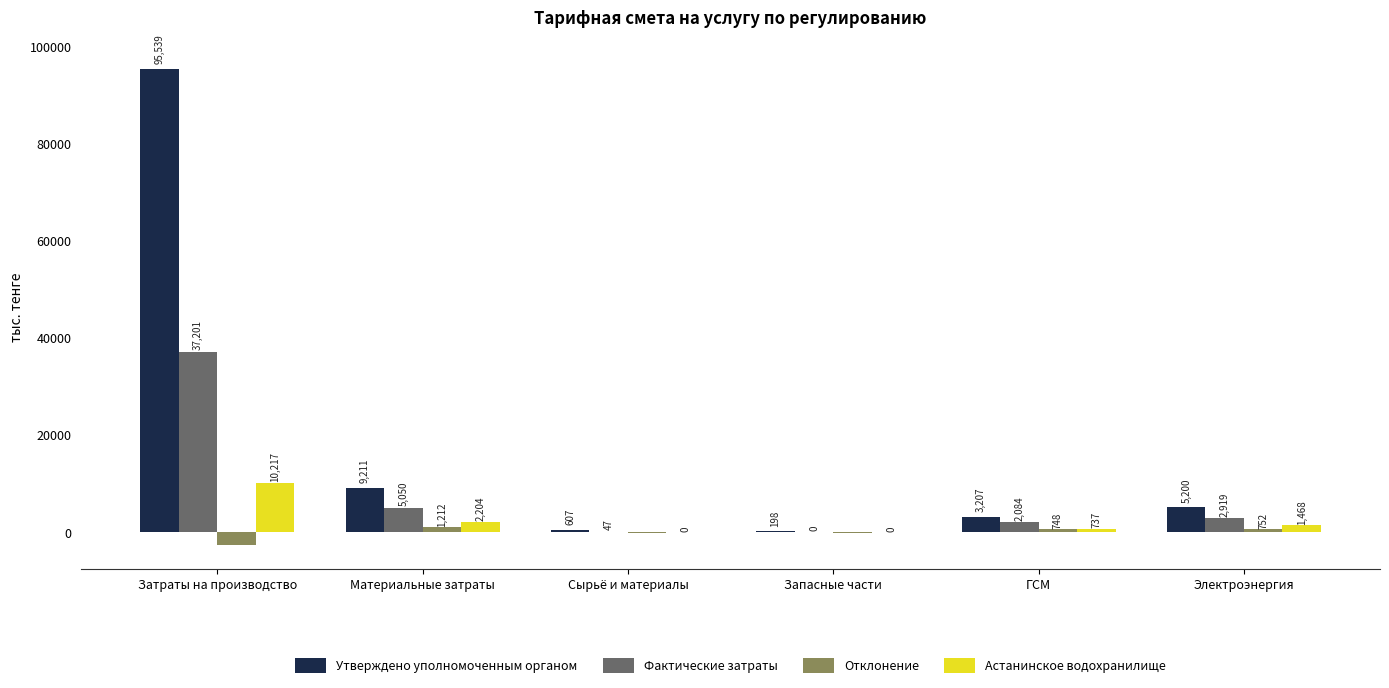

What is the maximum value shown in the chart?

95538.5